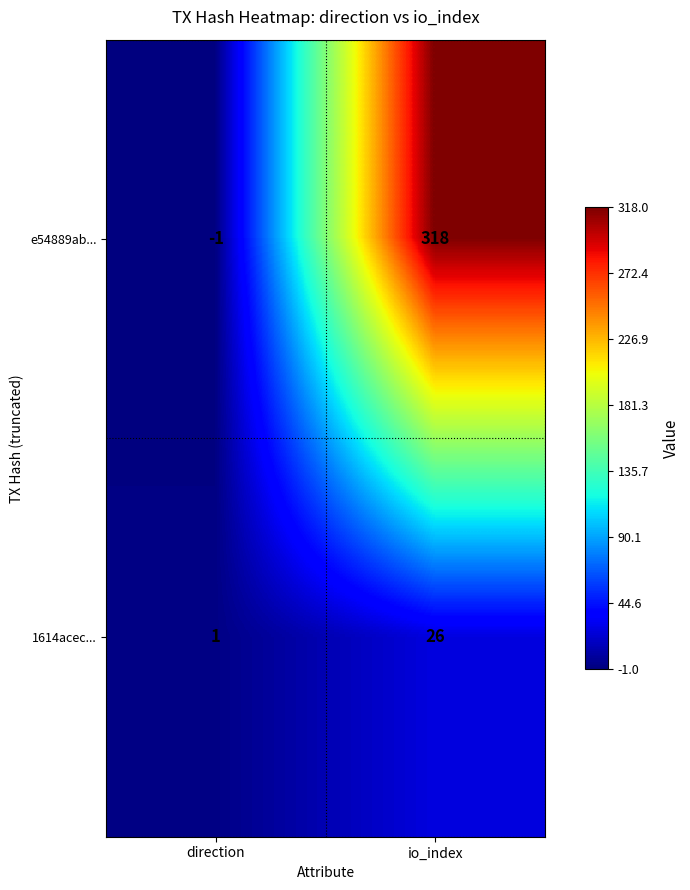

Reading left to right, list all the values displayed in this chart.

e54889ab...: direction=-1	io_index=318
1614acec...: direction=1	io_index=26